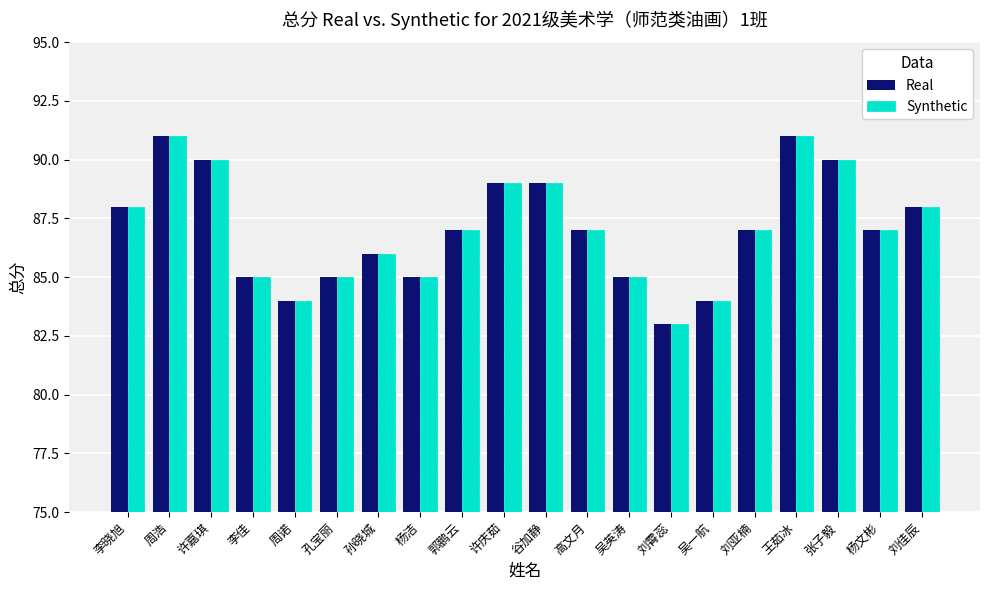

What is the approximate value of Synthetic at 刘霄蕊?

83